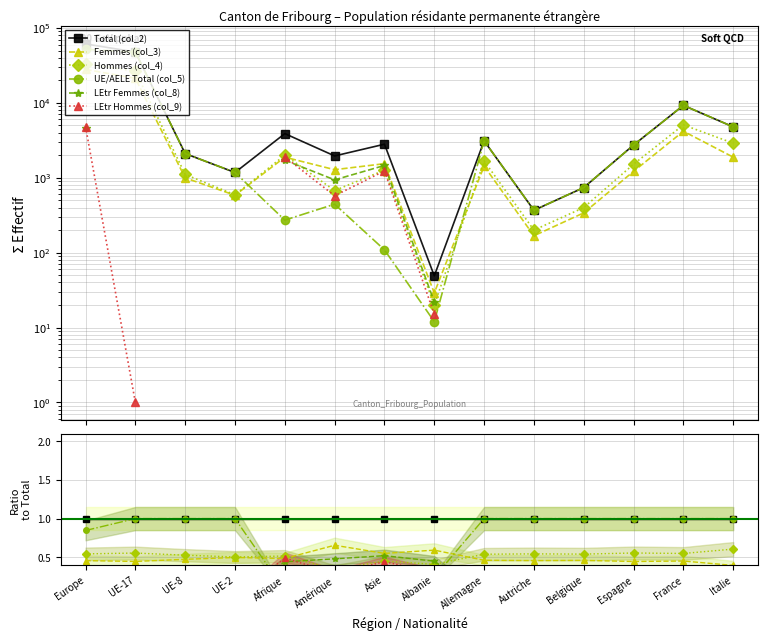

How many lines are shown in the chart?

6